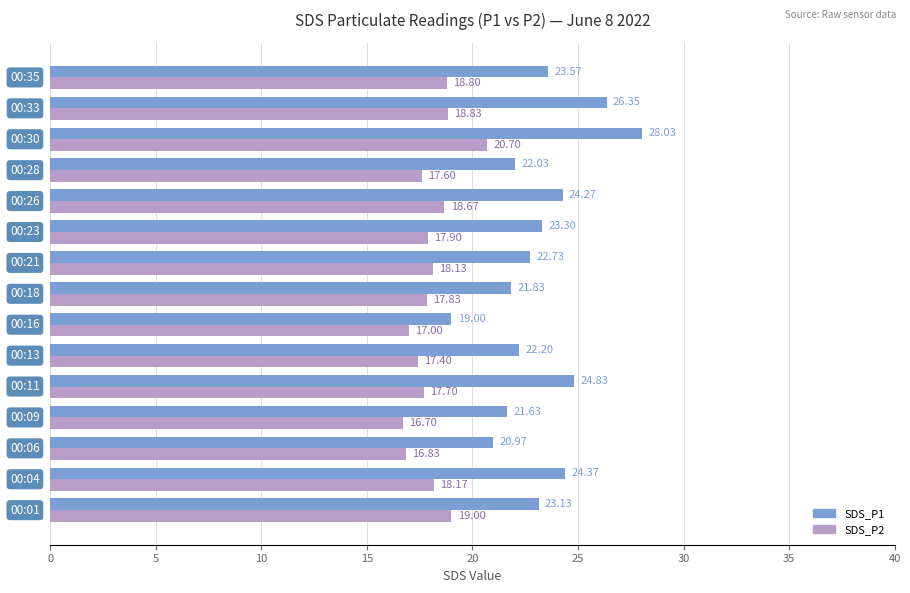

What is the difference between the maximum and minimum values in the SDS_P2 series?

4.0